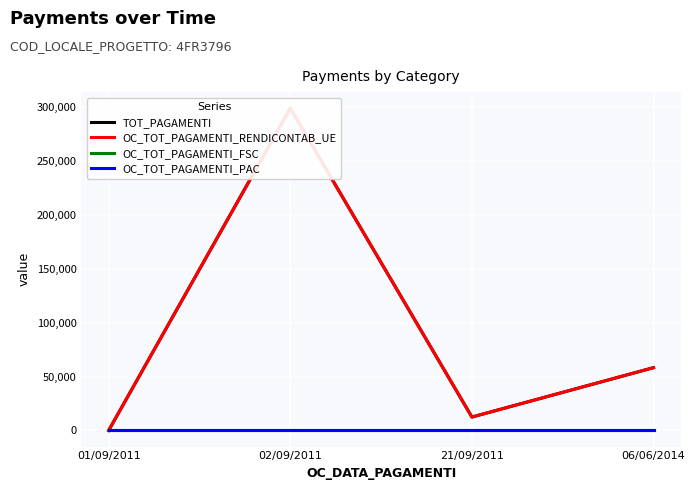

At which label is OC_TOT_PAGAMENTI_FSC closest to 0?

01/09/2011